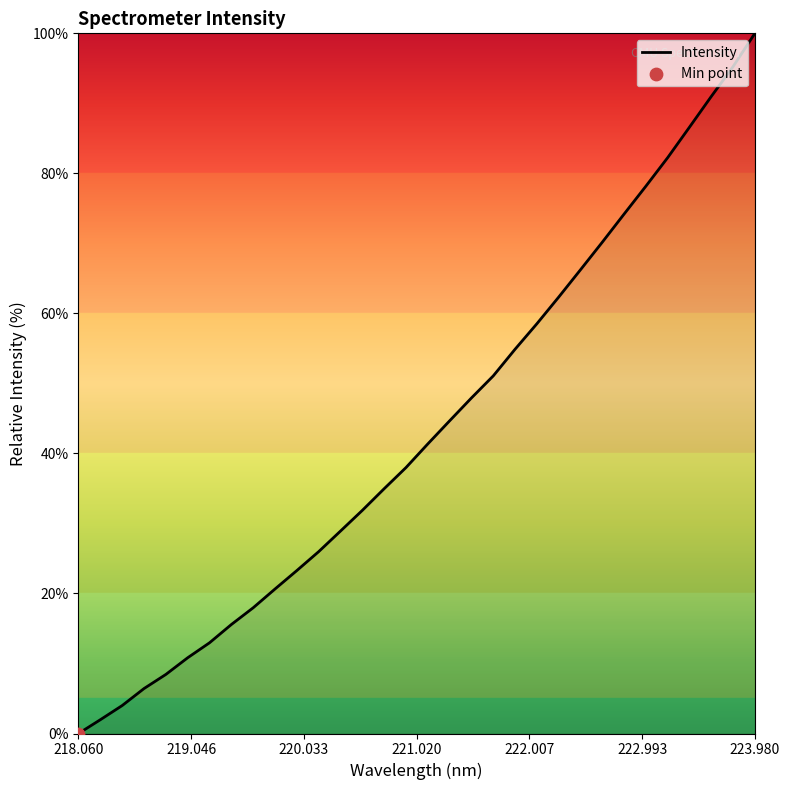

What is the maximum value shown in the chart?

100.0